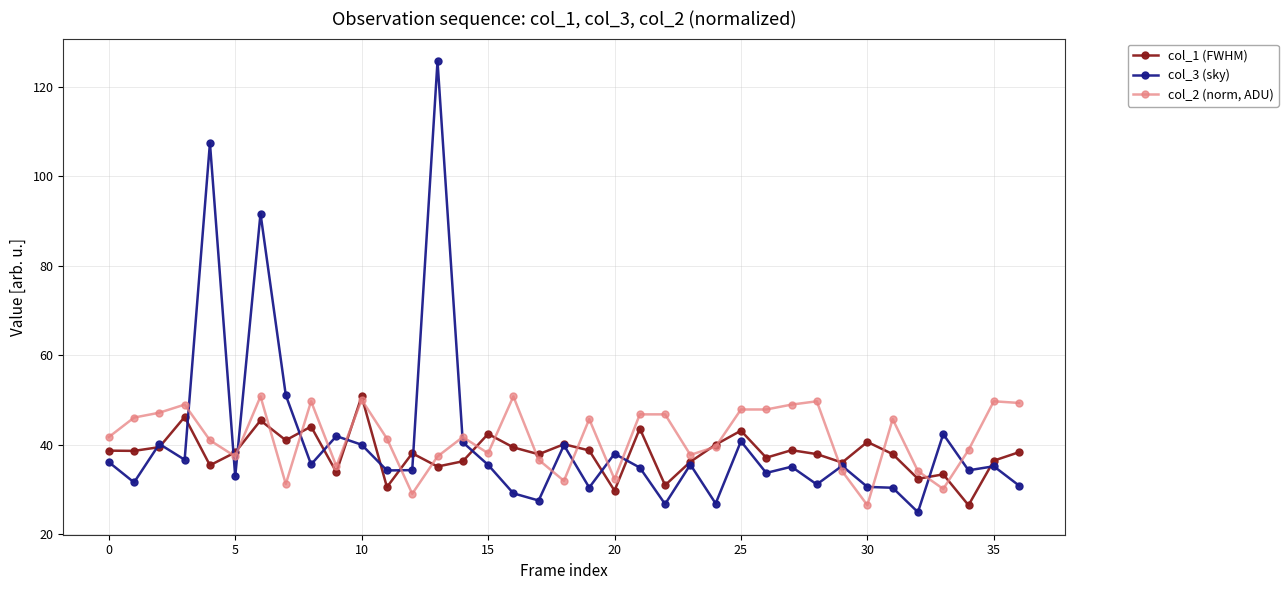

What is the highest value of the col_3 (sky) series?

125.8